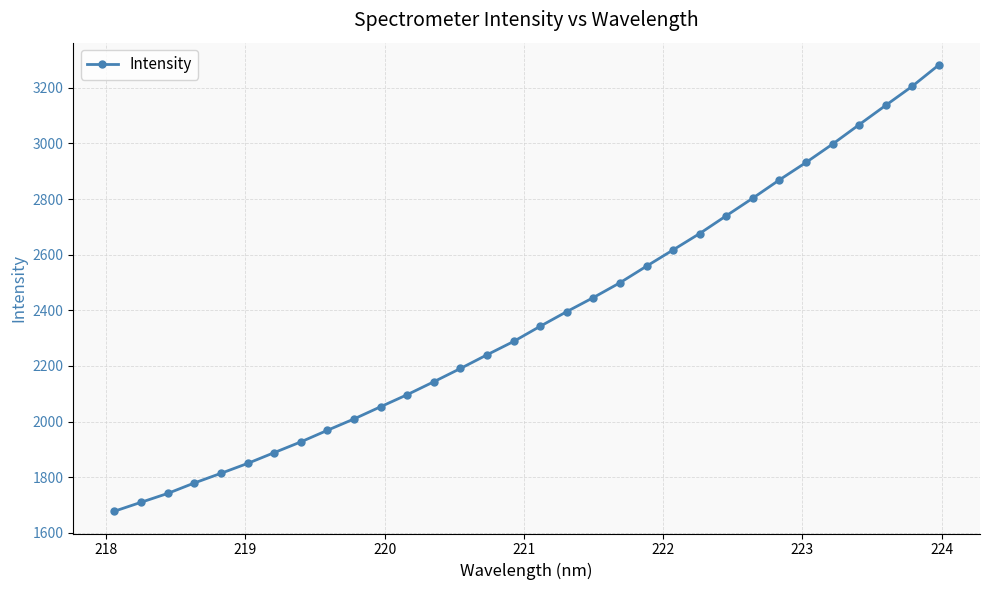

Is this an area chart (filled region under the line)?

No